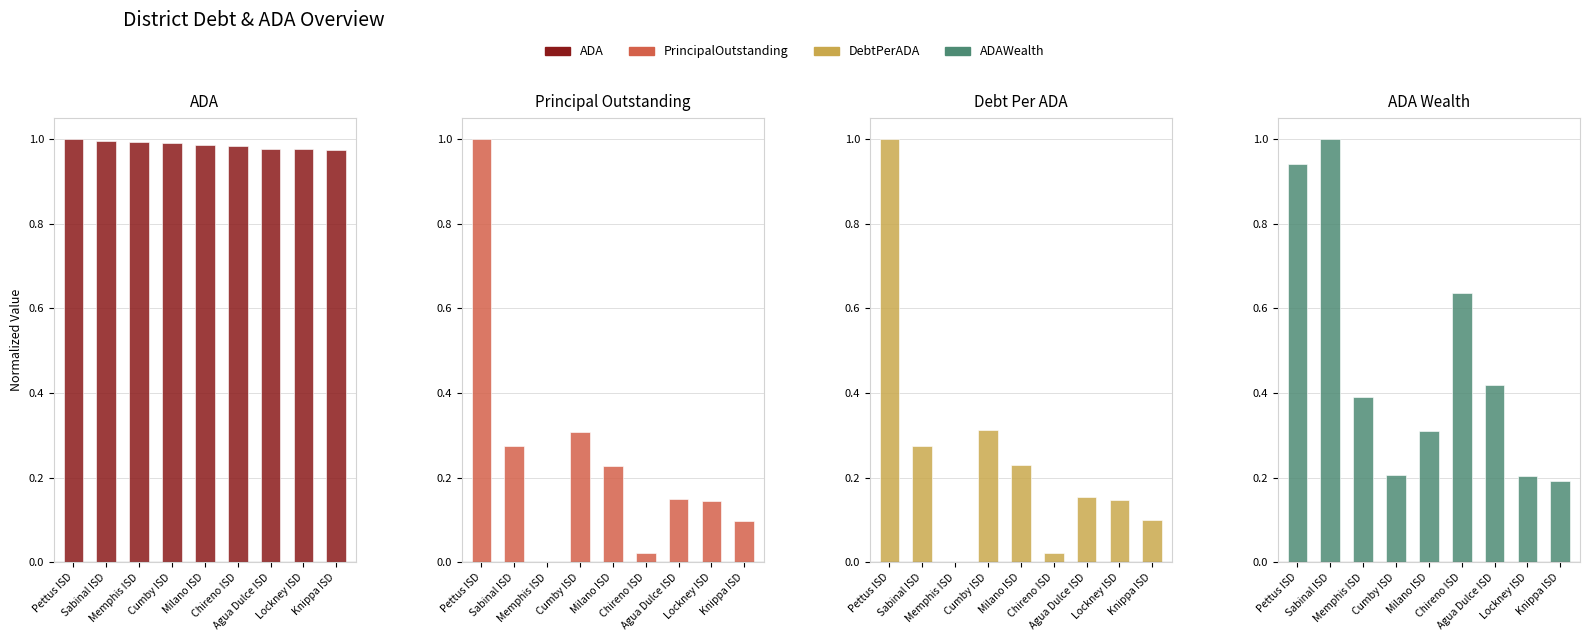

The DebtPerADA series shows 0.1 at Sabinal ISD. True or false?

False